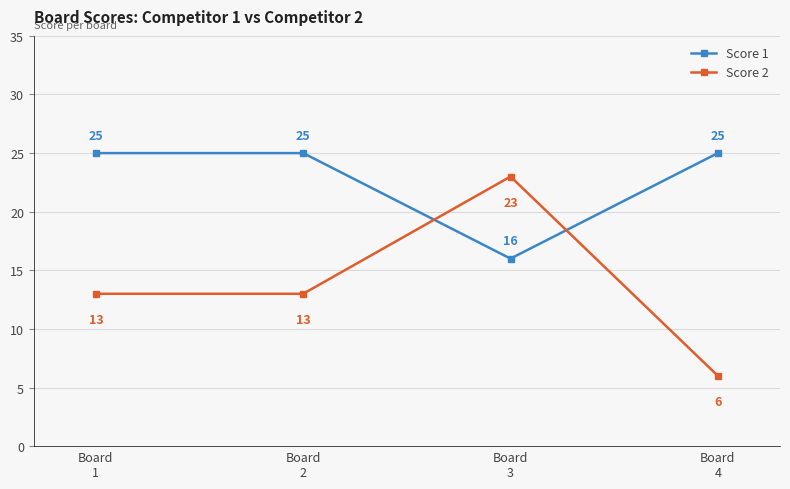

Where do Score 2 and Score 1 first cross each other?

Board
2 and Board
3